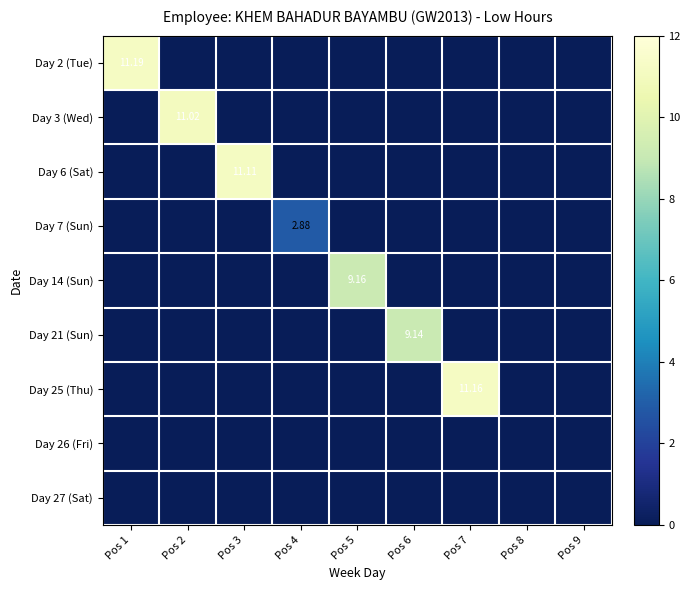

The value of Day 3 (Wed) at Pos 5 is 0.0. True or false?

True